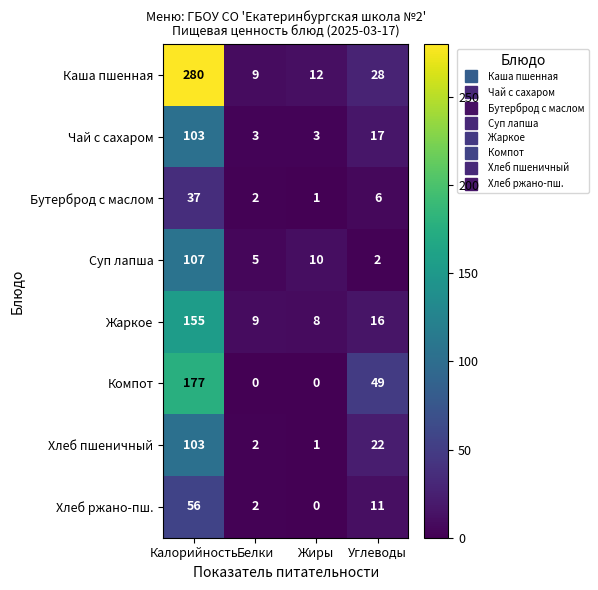

Which category has the lowest value in the Жаркое series?

Жиры